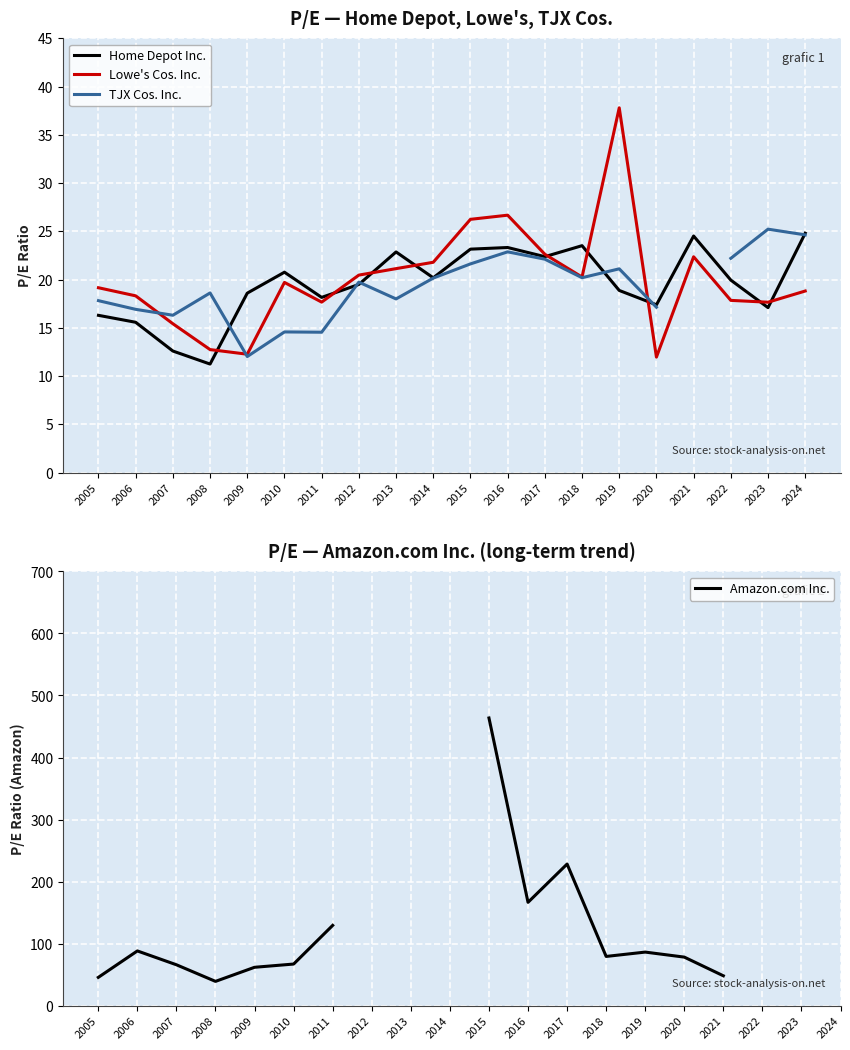

Which series has the widest spread of values?

Amazon.com Inc.